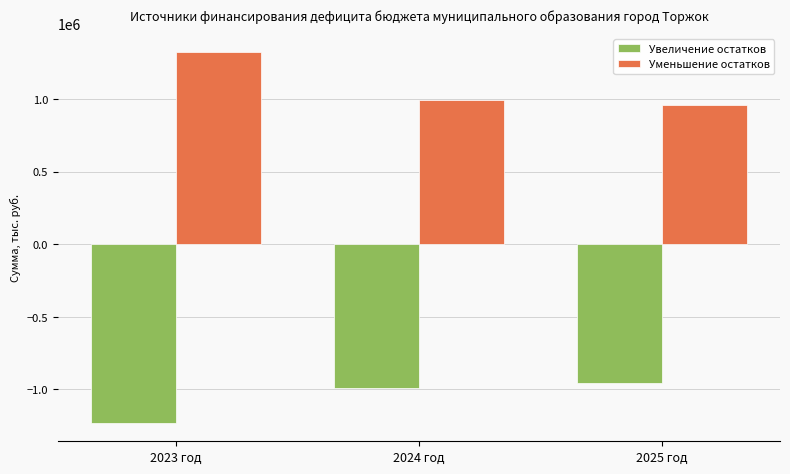

What is the spread (max minus min) of values at 2024 год?

1980564.8